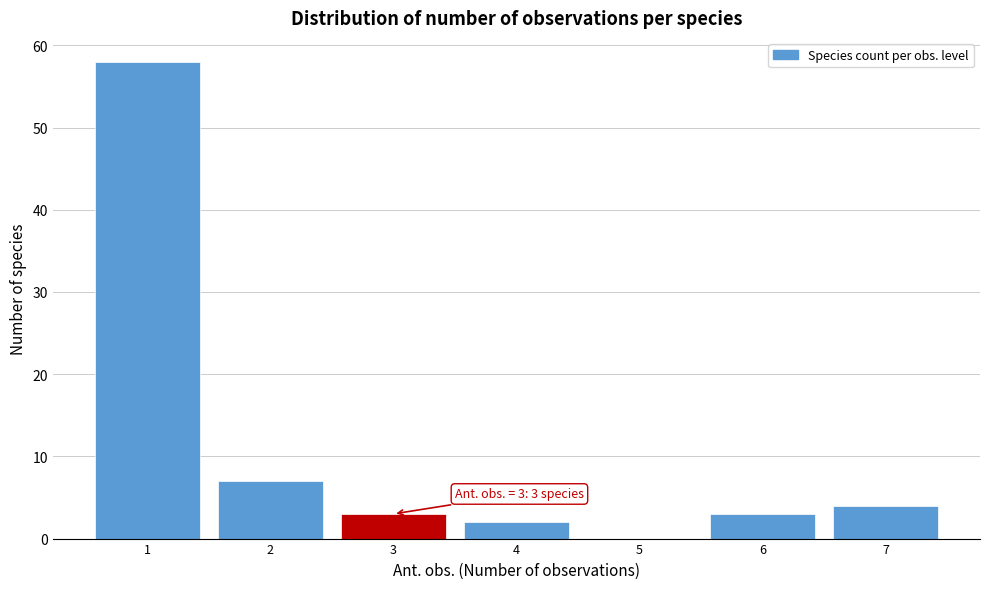

Over which range of the x-axis is the bar tallest?

0.5 to 1.5